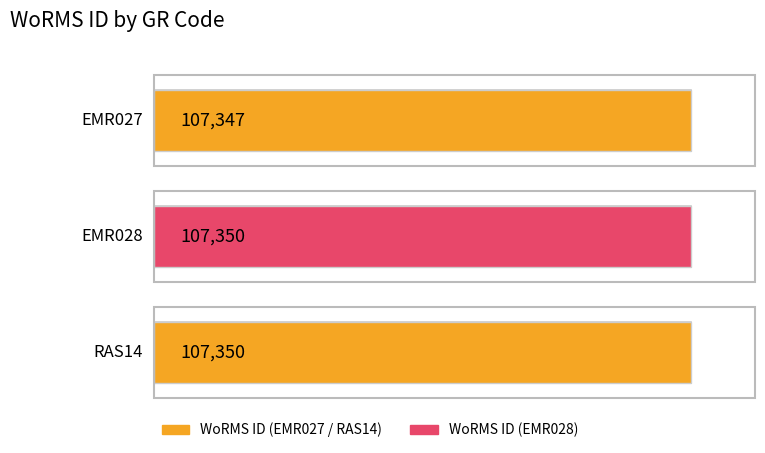

Rank the categories by value from lowest to highest.

EMR027, EMR028, RAS14